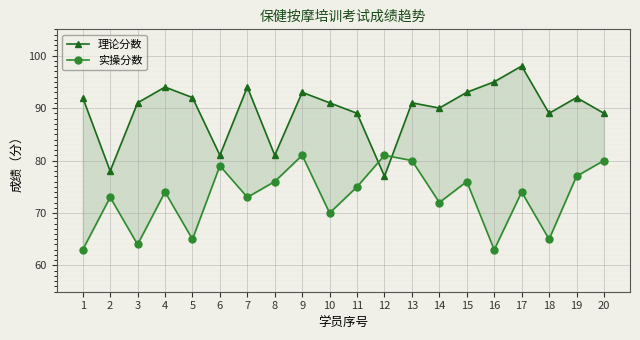

Which series ends up on top after the final intersection of 理论分数 and 实操分数?

理论分数